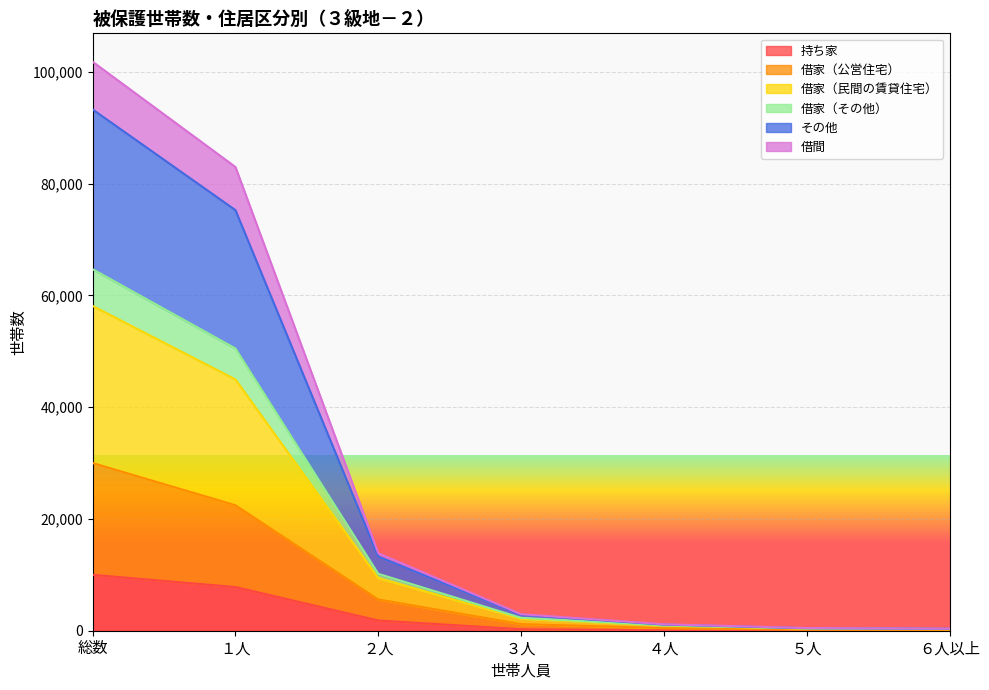

What is the maximum value for 持ち家?

9998